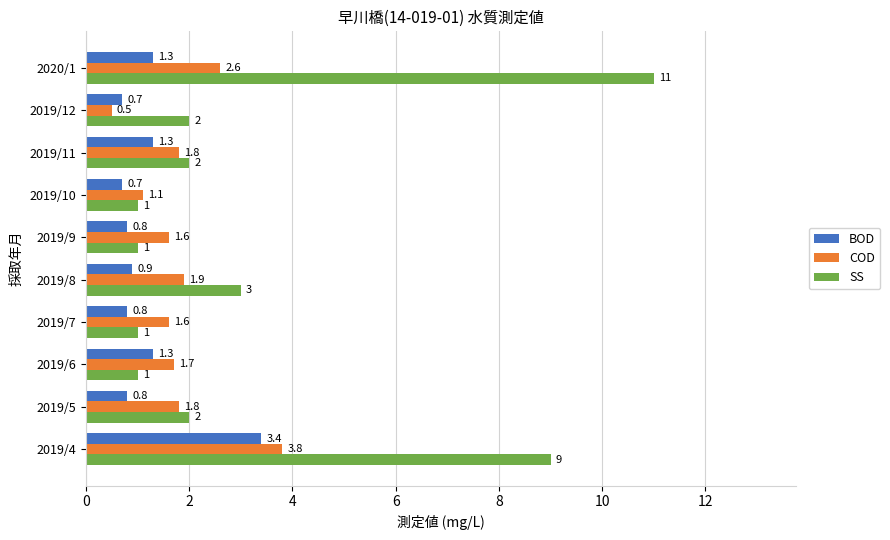

The value of COD at 2019/11 is 2.8. True or false?

False